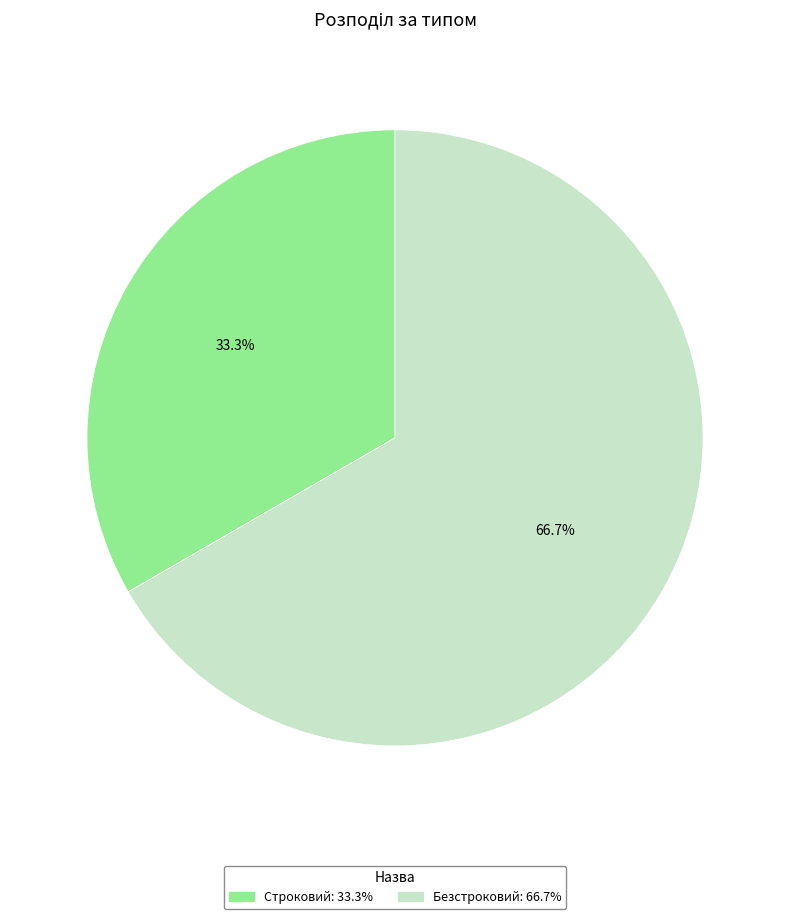

Rank the categories by value from lowest to highest.

Строковий, Безстроковий